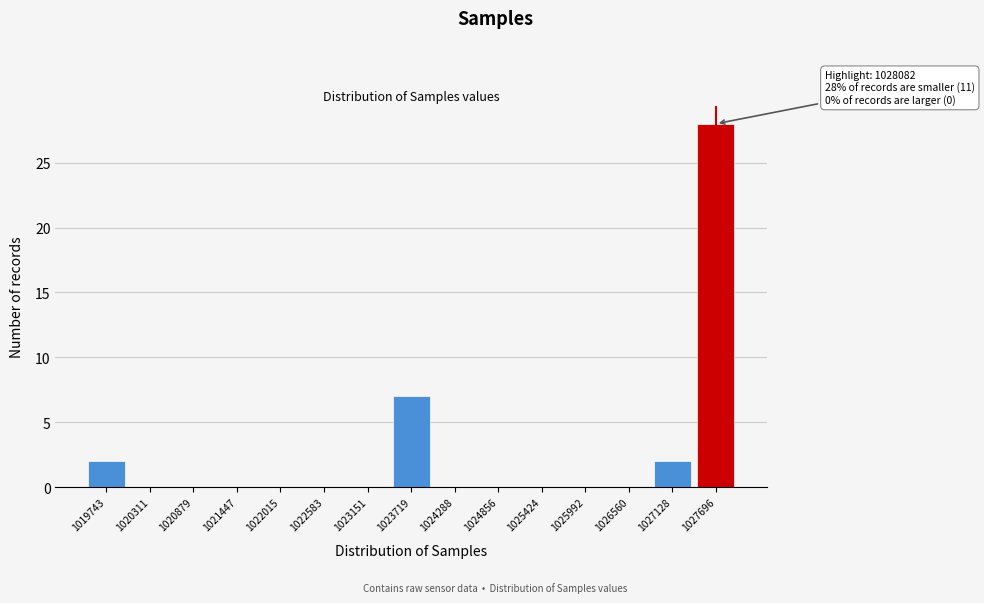

Reading left to right, list all the values displayed in this chart.

1019743=2	1020311=0	1020879=0	1021447=0	1022015=0	1022583=0	1023151=0	1023719=7	1024288=0	1024856=0	1025424=0	1025992=0	1026560=0	1027128=2	1027696=28